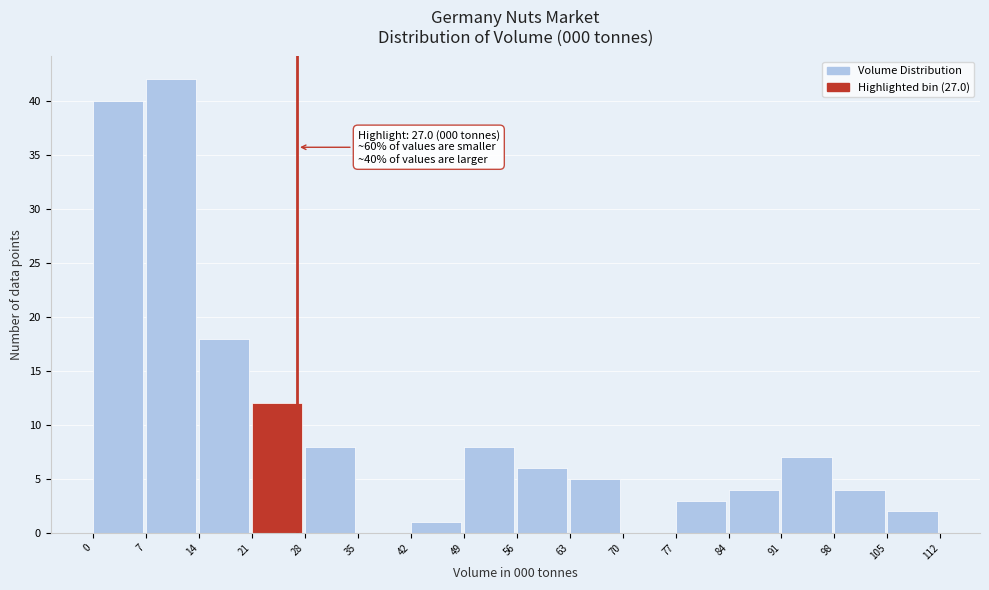

Over which range of the x-axis is the bar tallest?

7 to 14